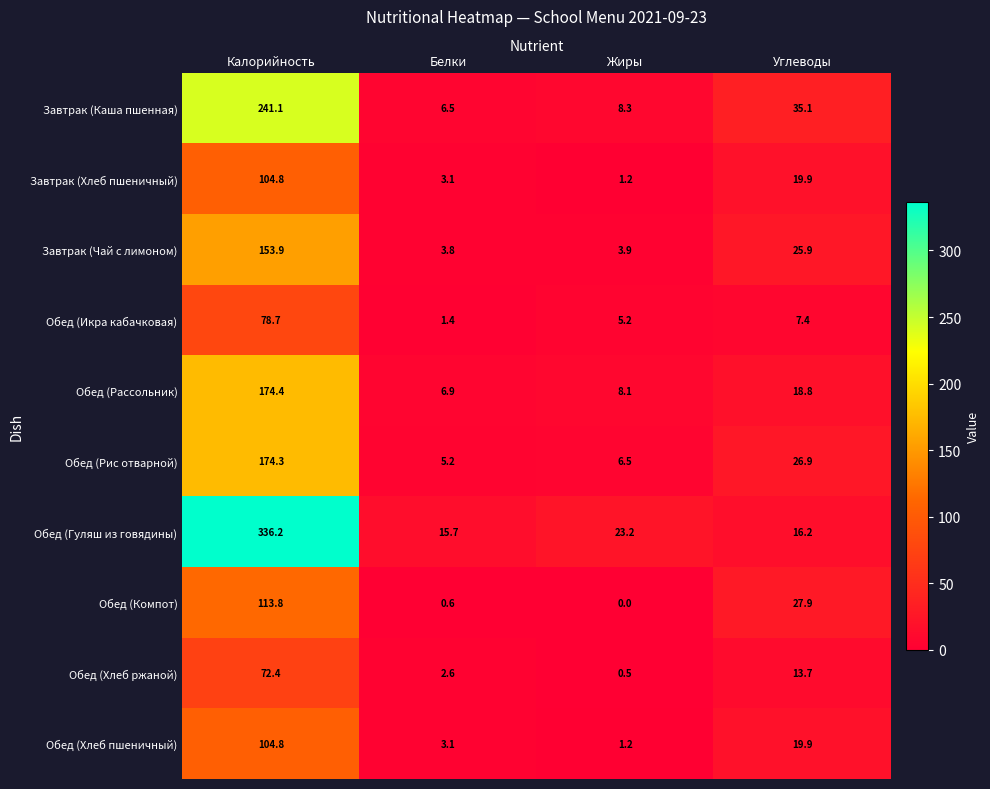

What is the difference between the Завтрак (Каша пшенная) values at Белки and Калорийность?

234.6